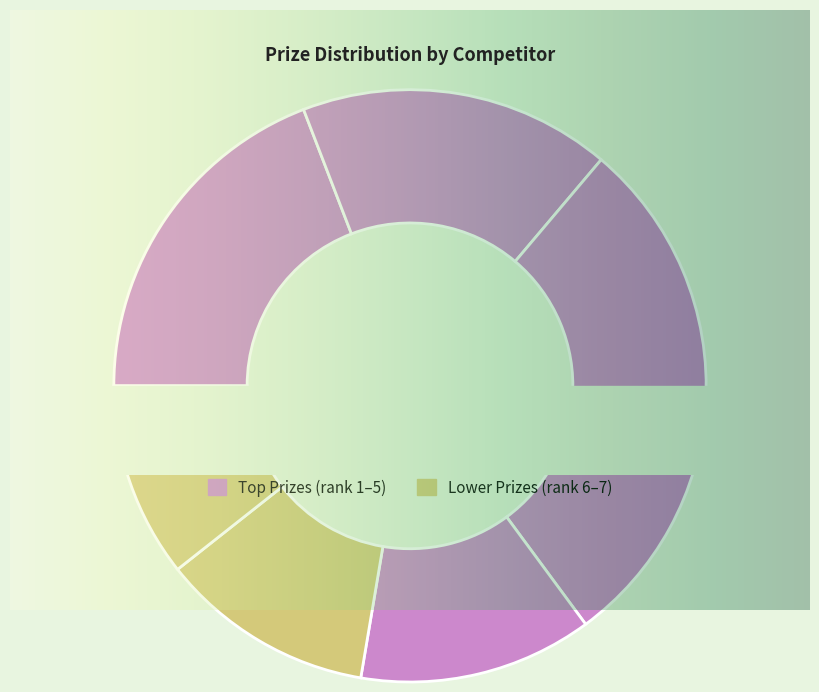

Is the sum of Martinelli Paolo and Liyanage Ari greater than half?

No